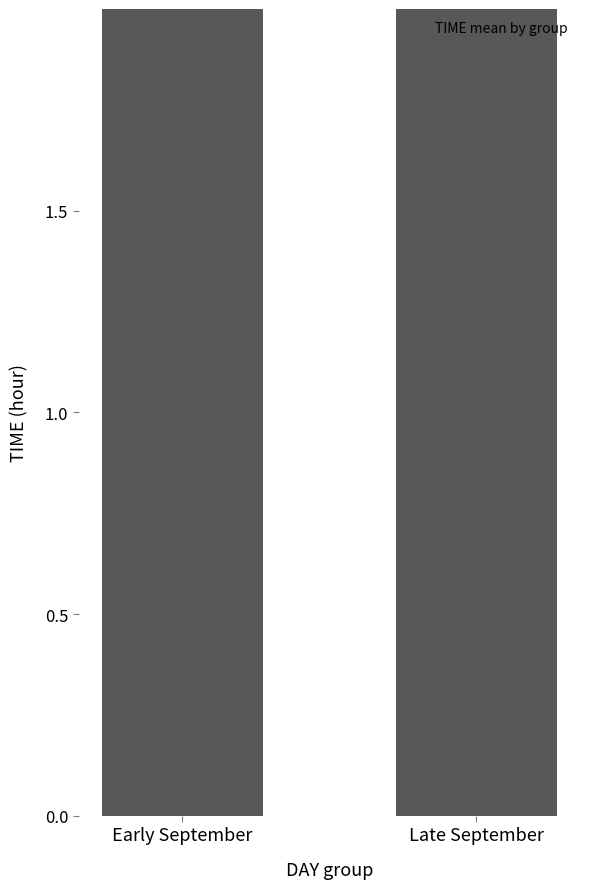

List the labels in order of value, largest first.

Early September, Late September